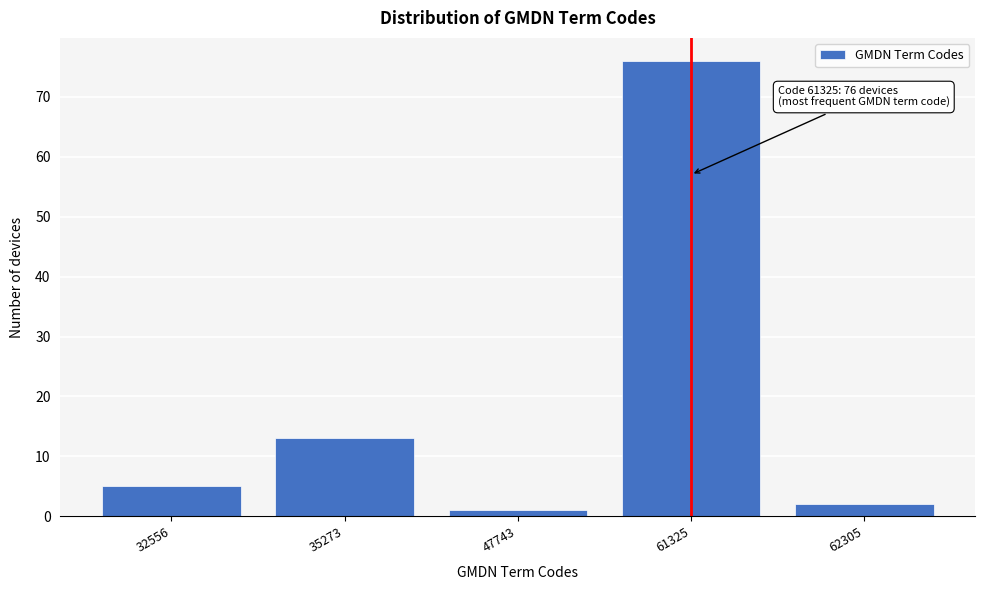

Reading left to right, transcribe all the data shown in this chart.

5	13	1	76	2